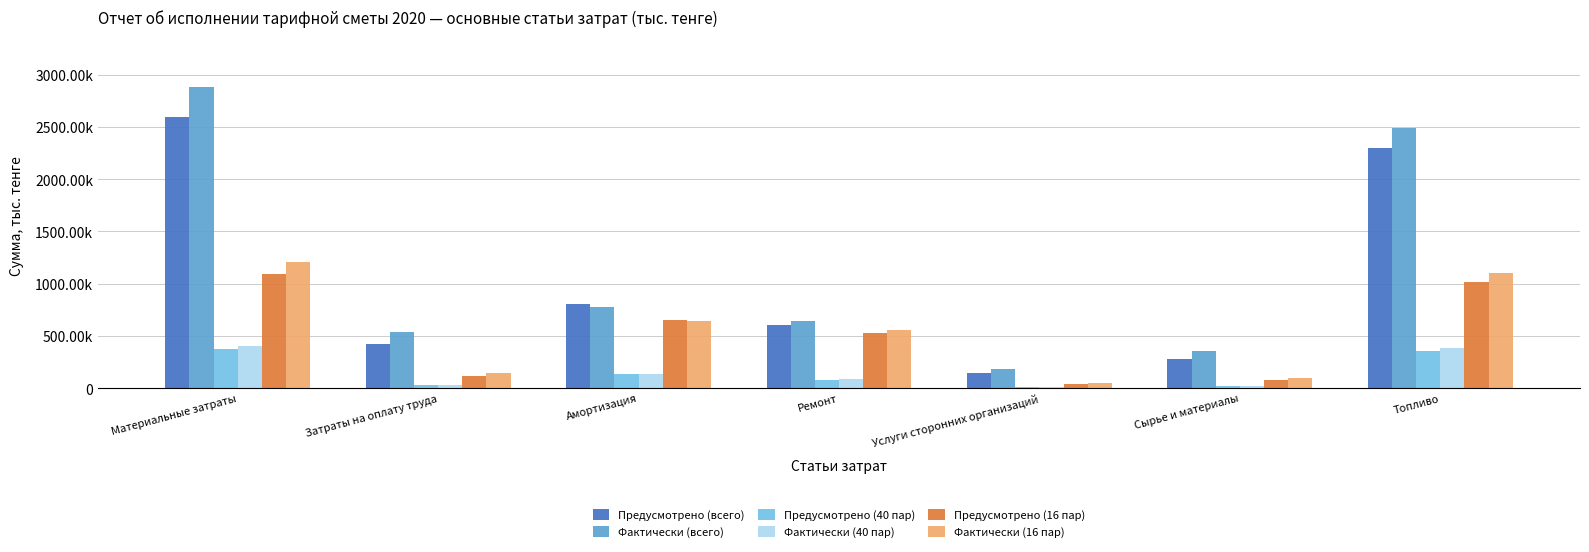

Does the chart contain stacked bars?

No